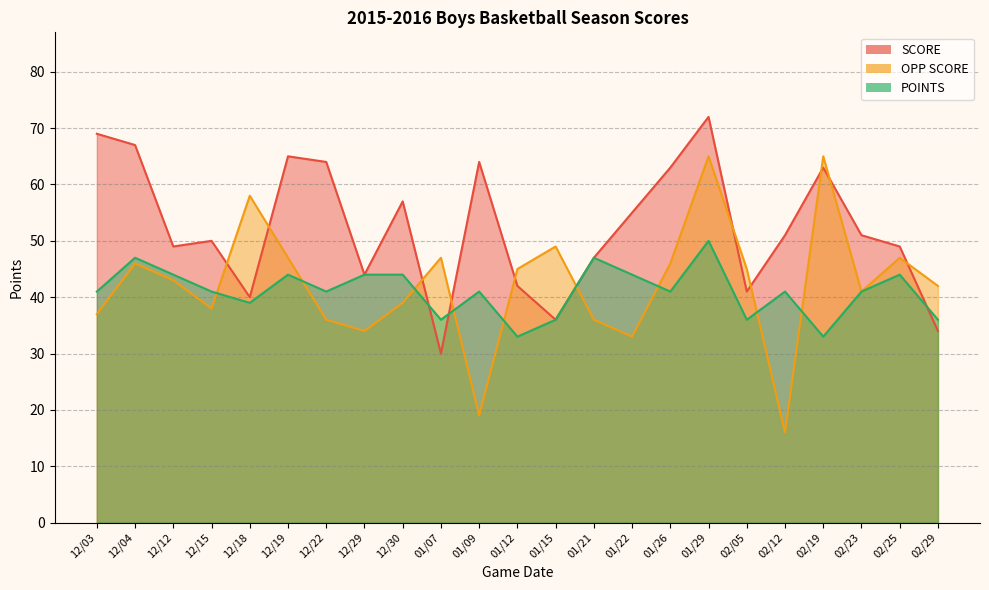

Is it true that POINTS equals 41 at 12/15?

True